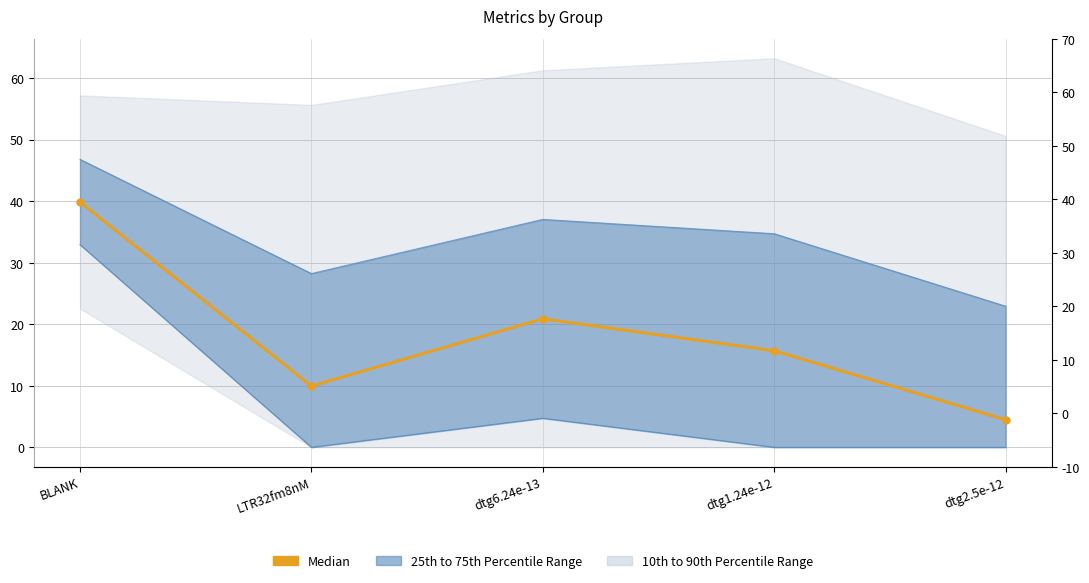

Where is the first local minimum?

LTR32fm8nM